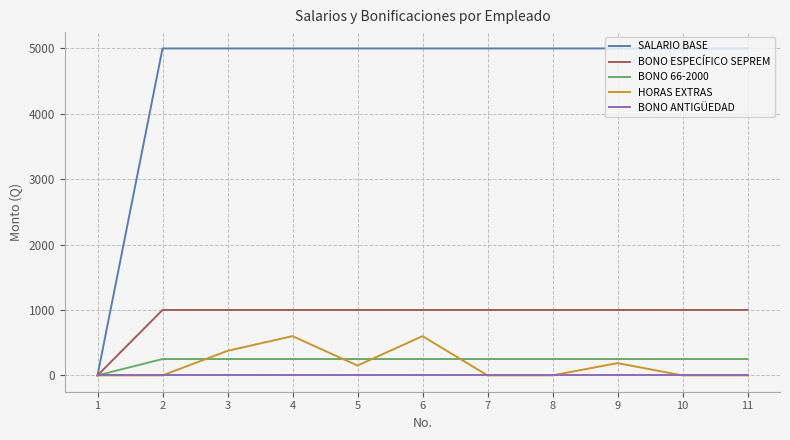

At how many categories does at least one series exceed 3011?

10